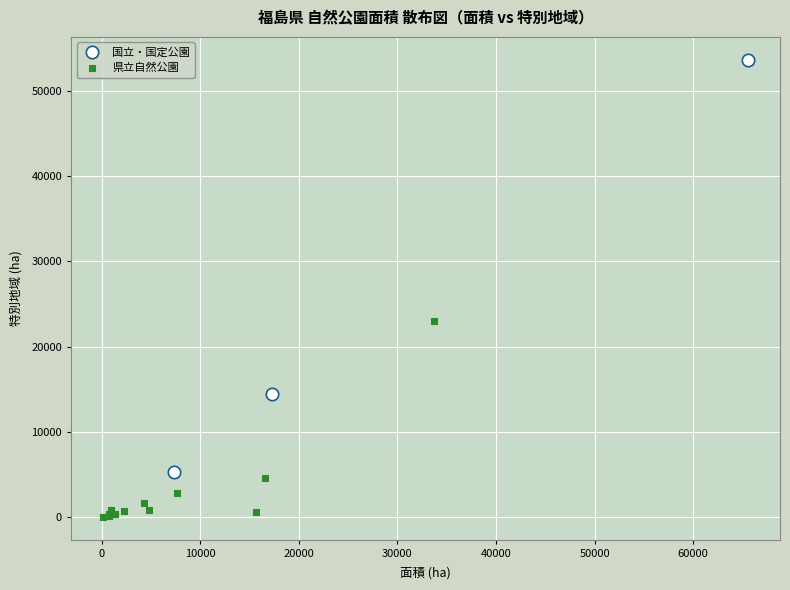

Which series reaches the minimum Y coordinate?

県立自然公園